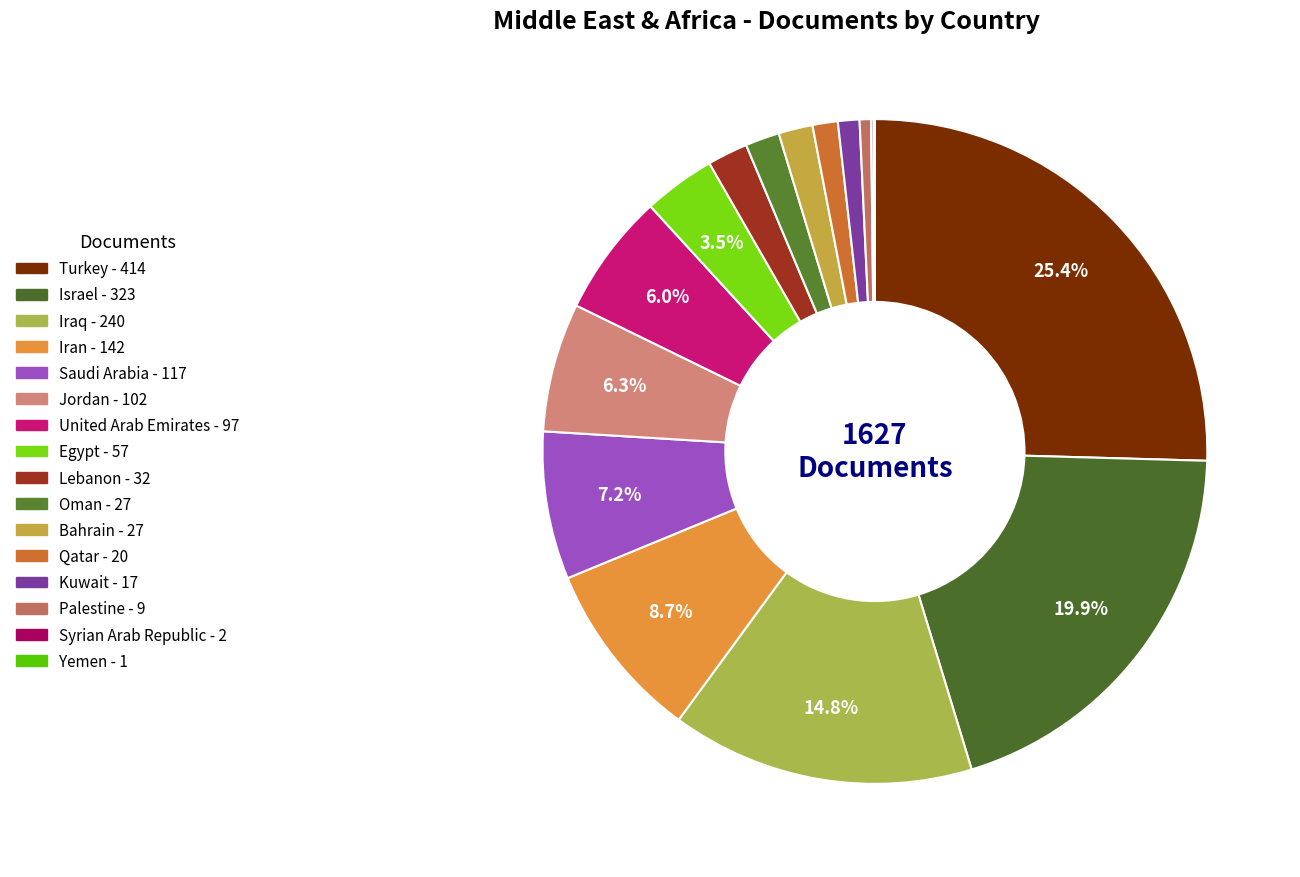

To the nearest percent, what is the combined percentage of Oman and Bahrain?

3%